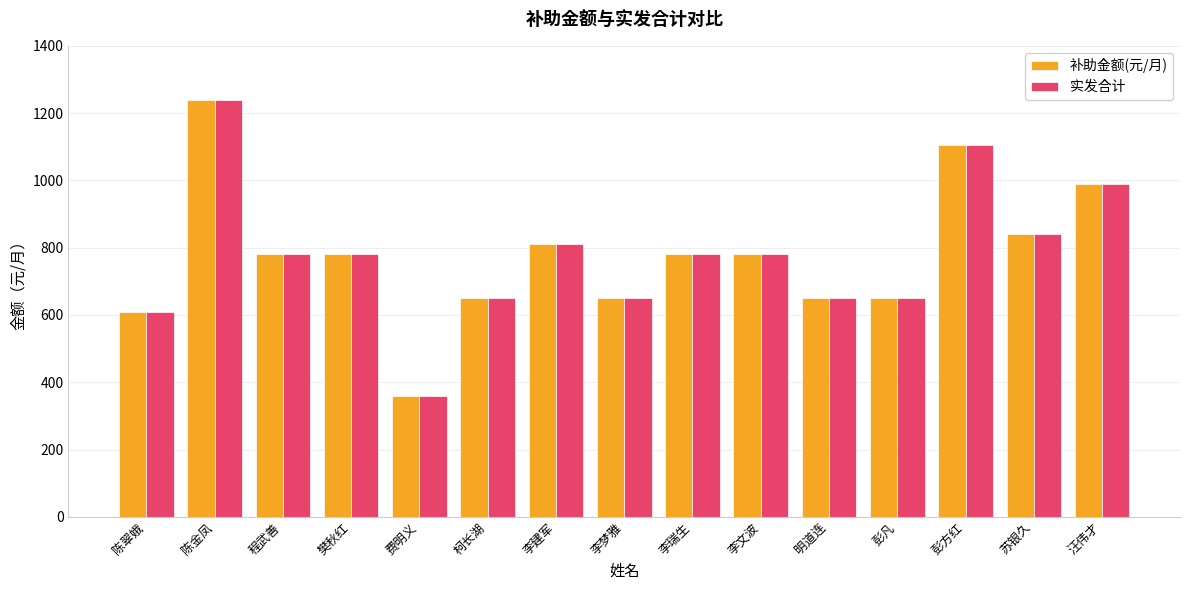

What is the value of the 实发合计 bar at the 4th from the left?

780